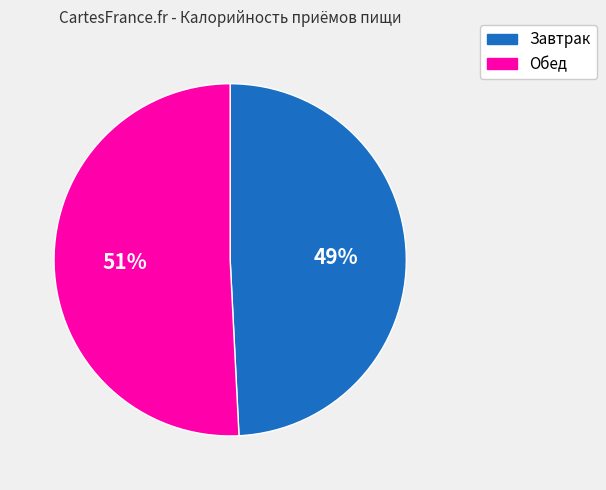

How many slices are in this pie chart?

2